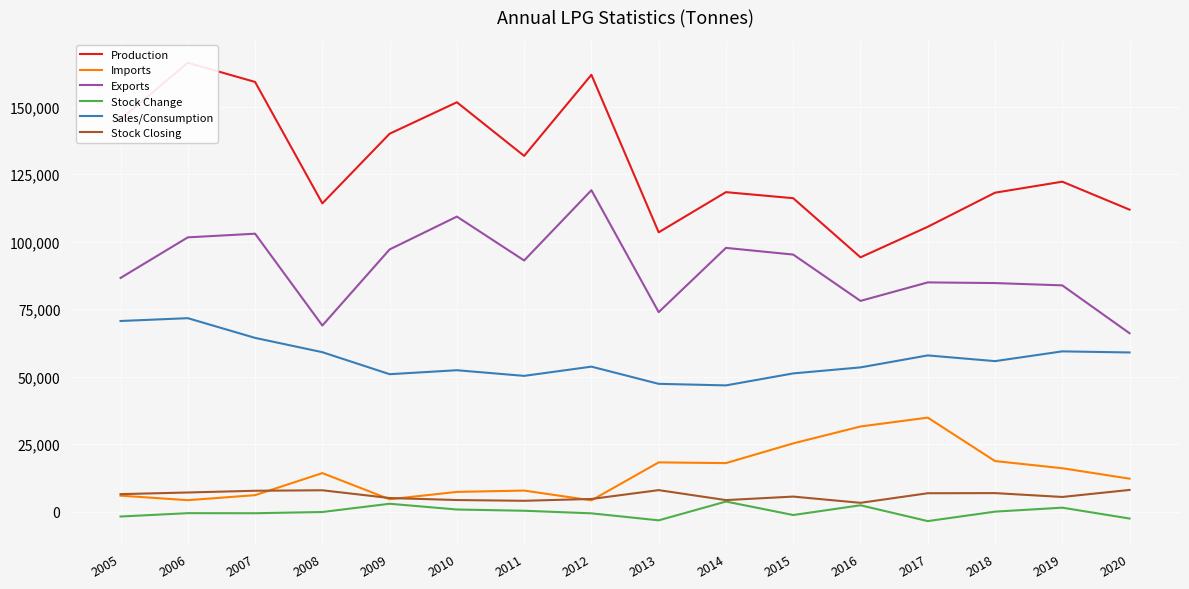

What is the sum of the Exports values at 2013 and 2012?

192973